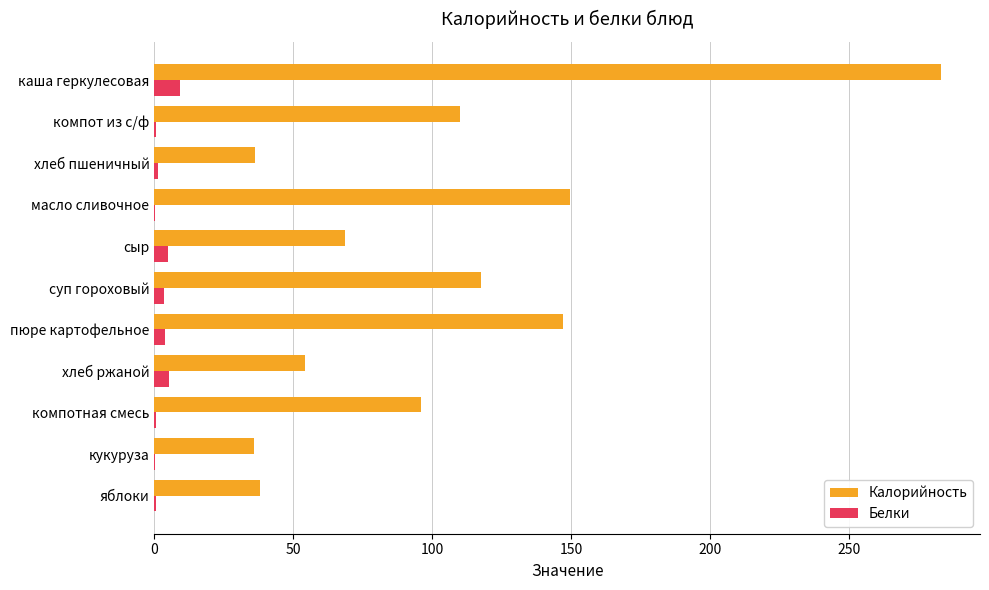

Count the number of data series in this chart.

2